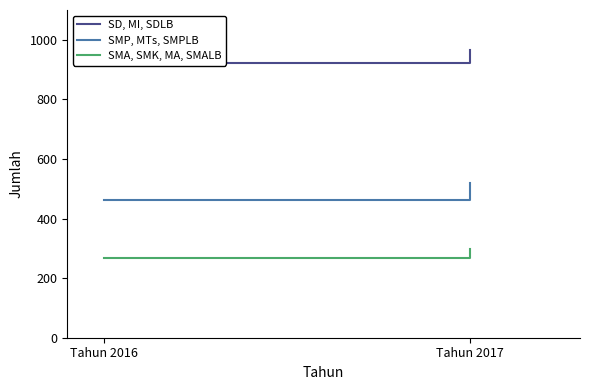

Reading left to right, list all the values displayed in this chart.

SD, MI, SDLB: Tahun 2016=921	Tahun 2017=965
SMP, MTs, SMPLB: Tahun 2016=461	Tahun 2017=520
SMA, SMK, MA, SMALB: Tahun 2016=267	Tahun 2017=297